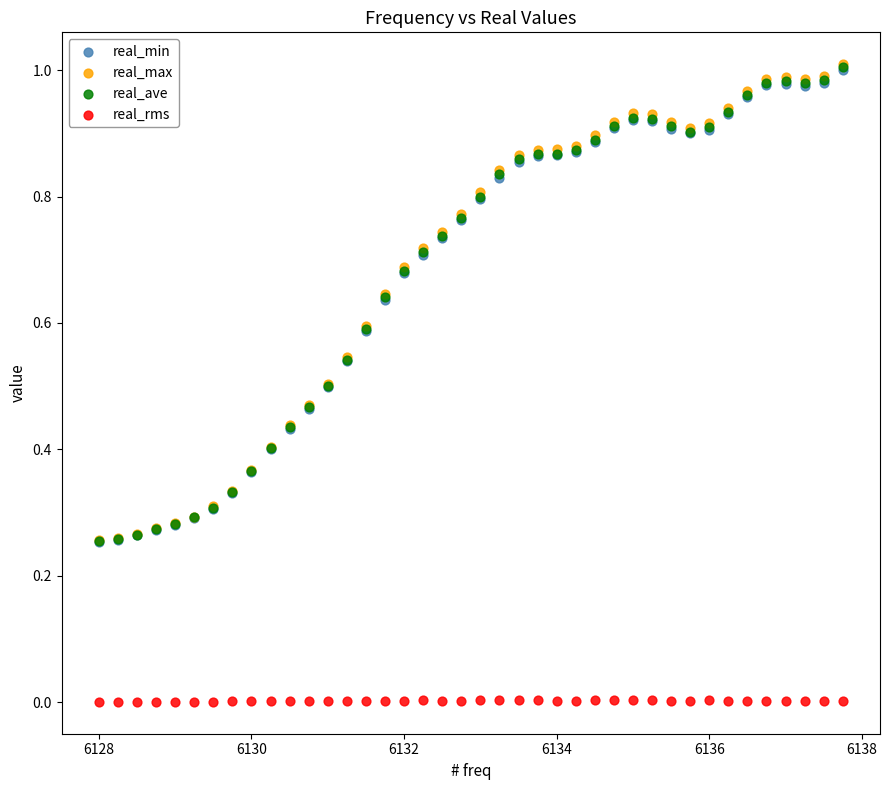

Which series contains the lowest Y value?

real_rms